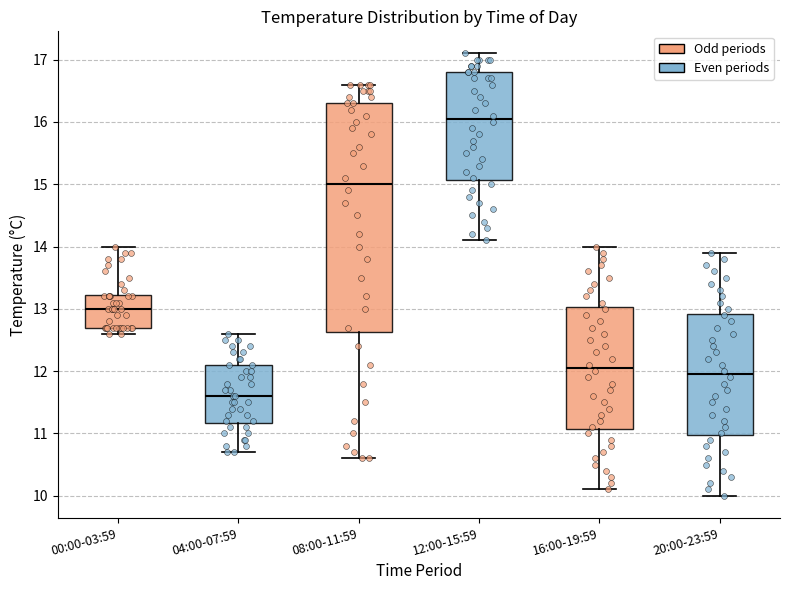

Where does the upper whisker of the box for 20:00-23:59 end on the y-axis? The values are not printed on the chart, so give them approximately, as read against the axis.

13.9